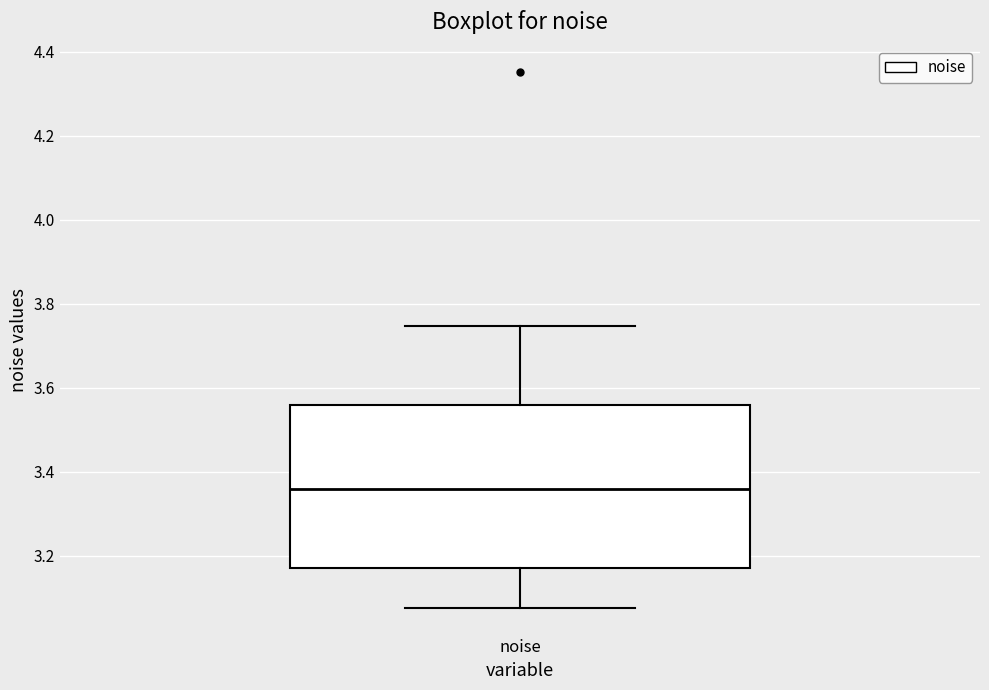

Read this box plot against the y-axis: the position of the median line, the range covered by the box, and the ends of both whiskers. The values are not printed on the chart, so give them approximately, as read against the axis.

median 3.36, box 3.18 to 3.56, whiskers 3.08 to 3.74